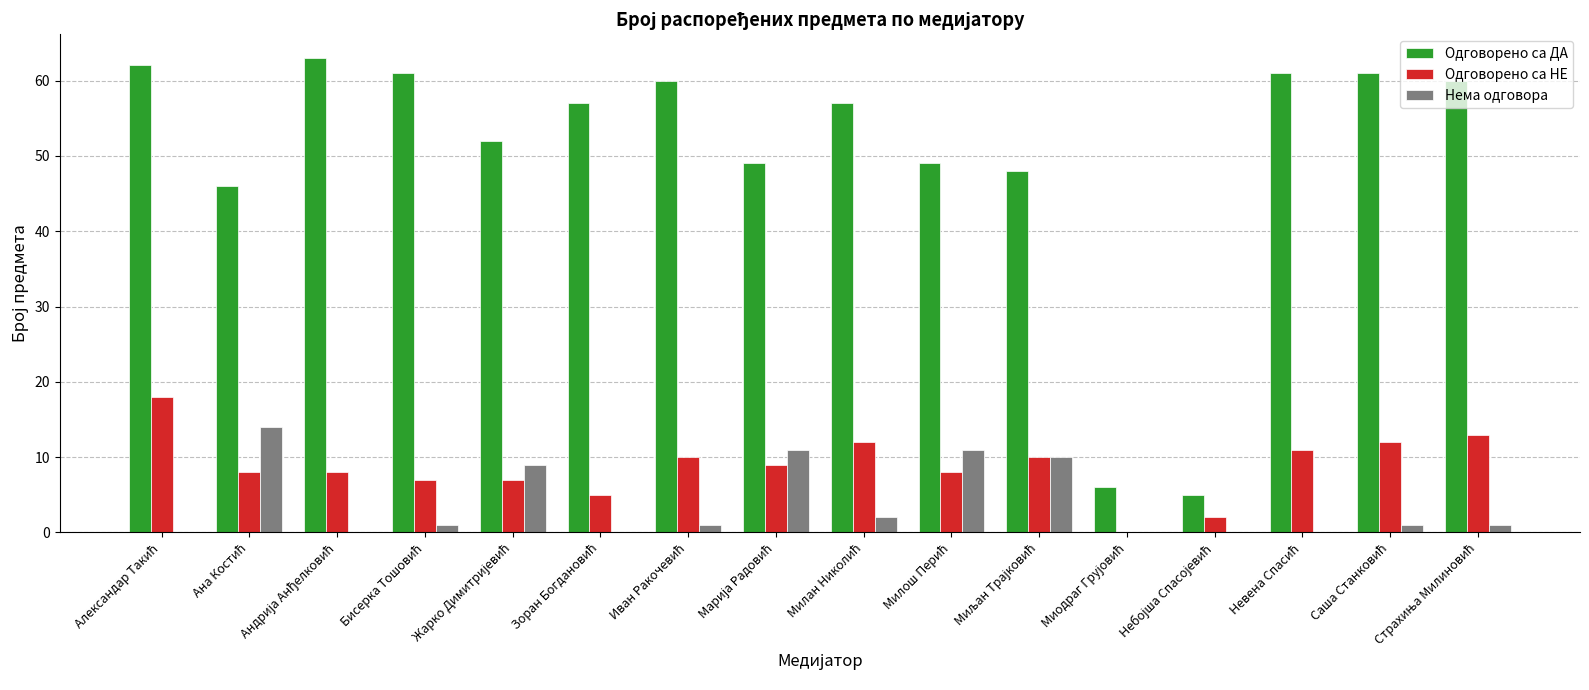

What is the sum of all Одговорено са НЕ values?

140